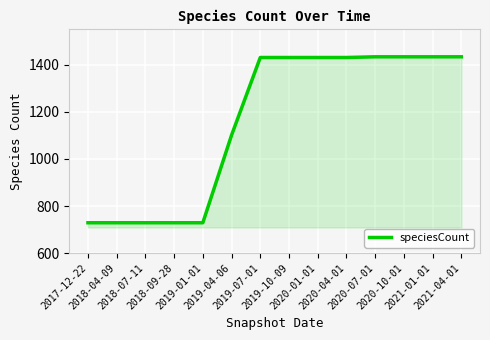

What is the smallest value displayed?

729